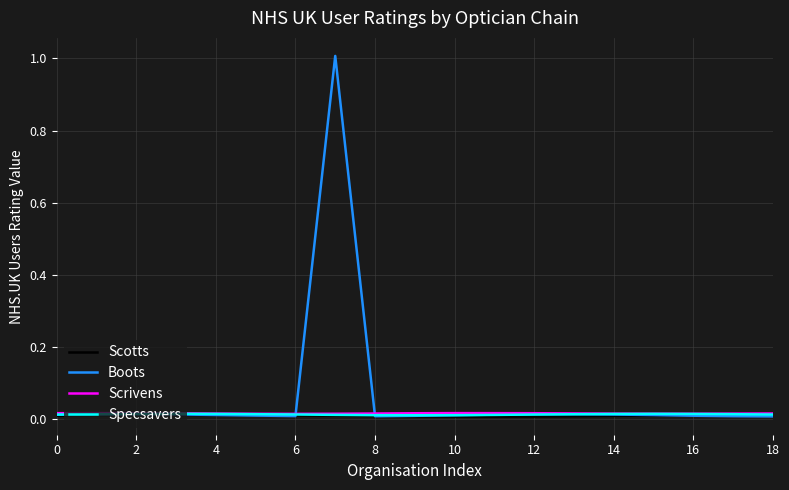

Which series has the widest spread of values?

Boots